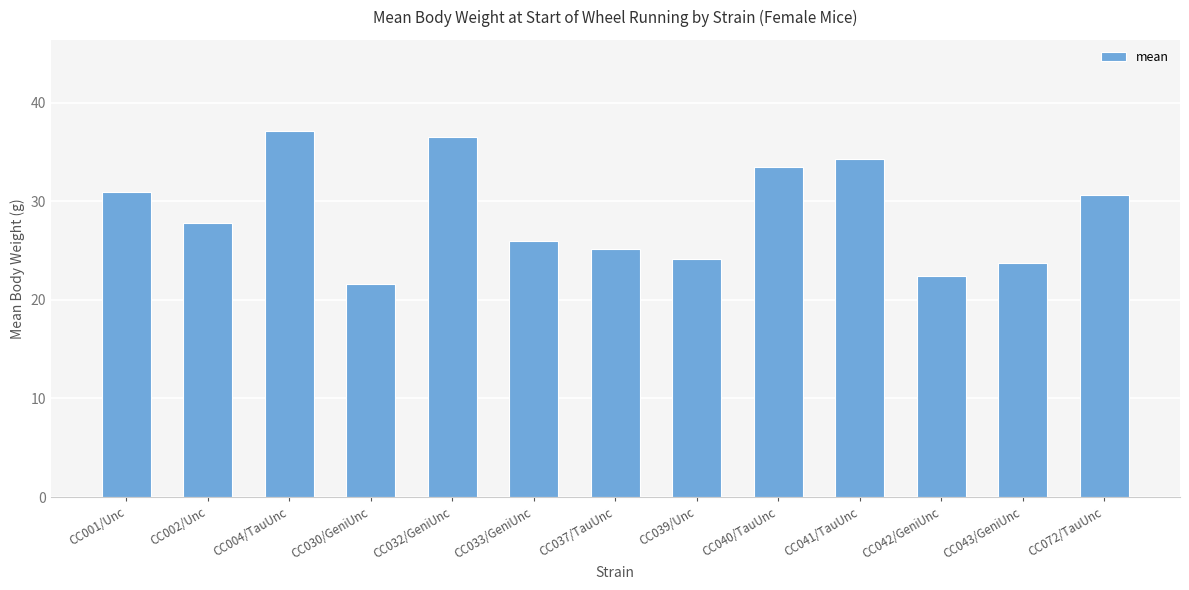

What is the change in value from CC001/Unc to CC037/TauUnc?

-5.7